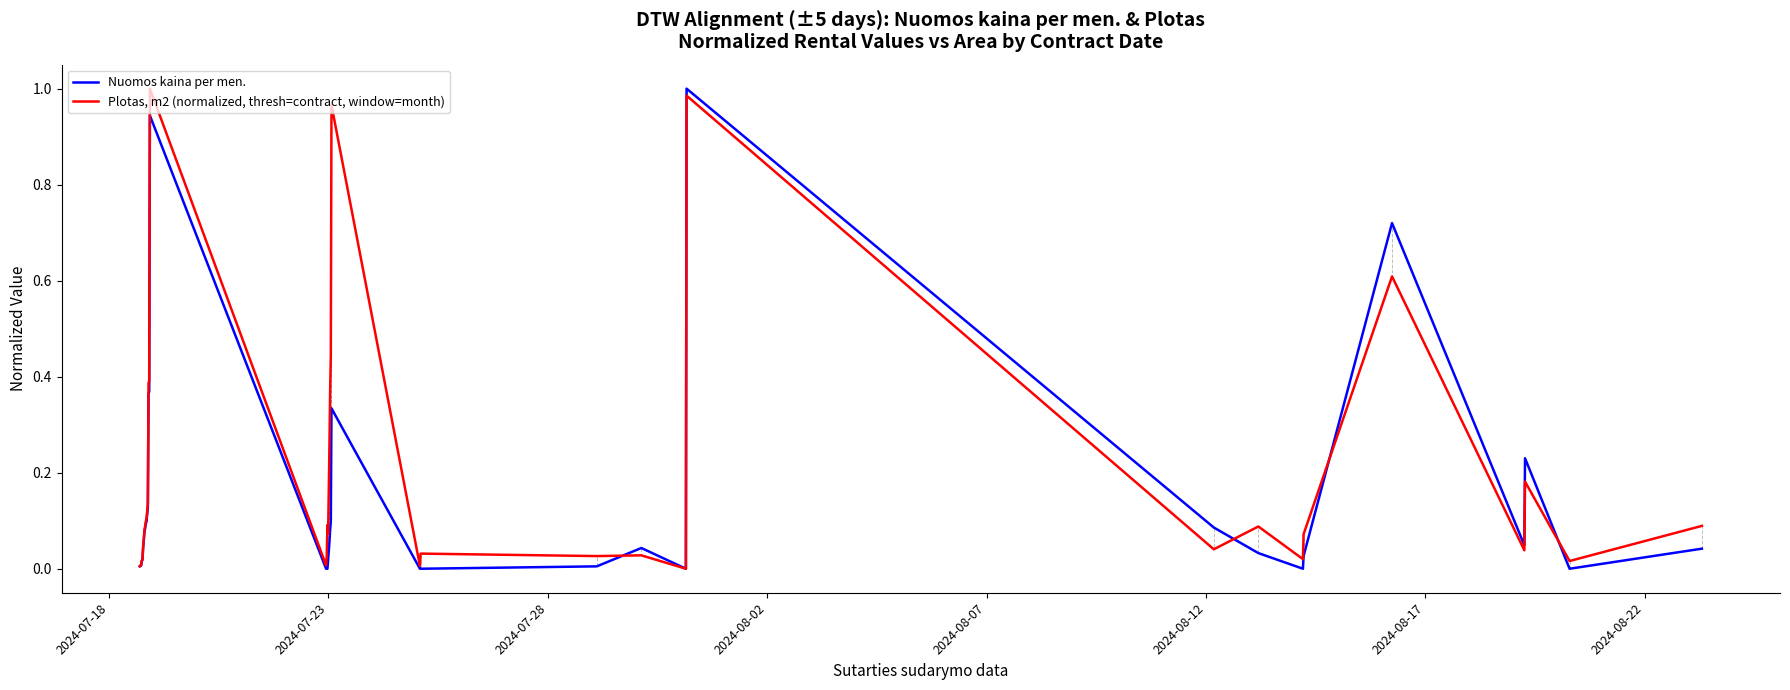

List the series in order of their overall mean, highest first.

Plotas, m2 (normalized, thresh=contract, window=month), Nuomos kaina per men.